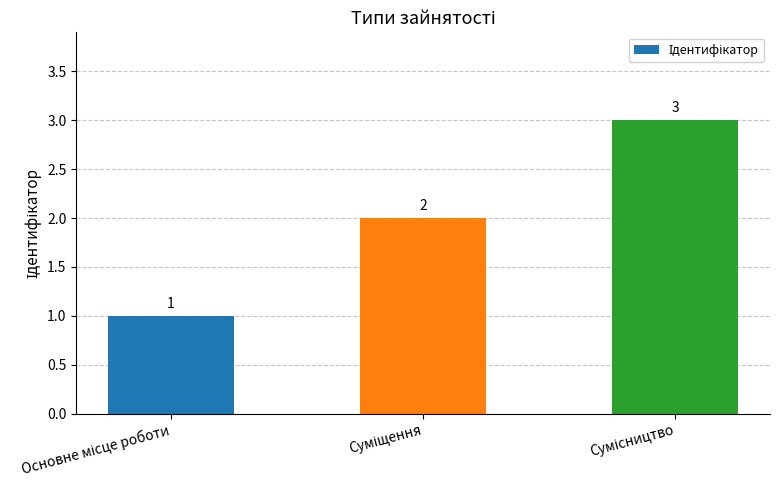

What is the value of the 1st bar from the left?

1